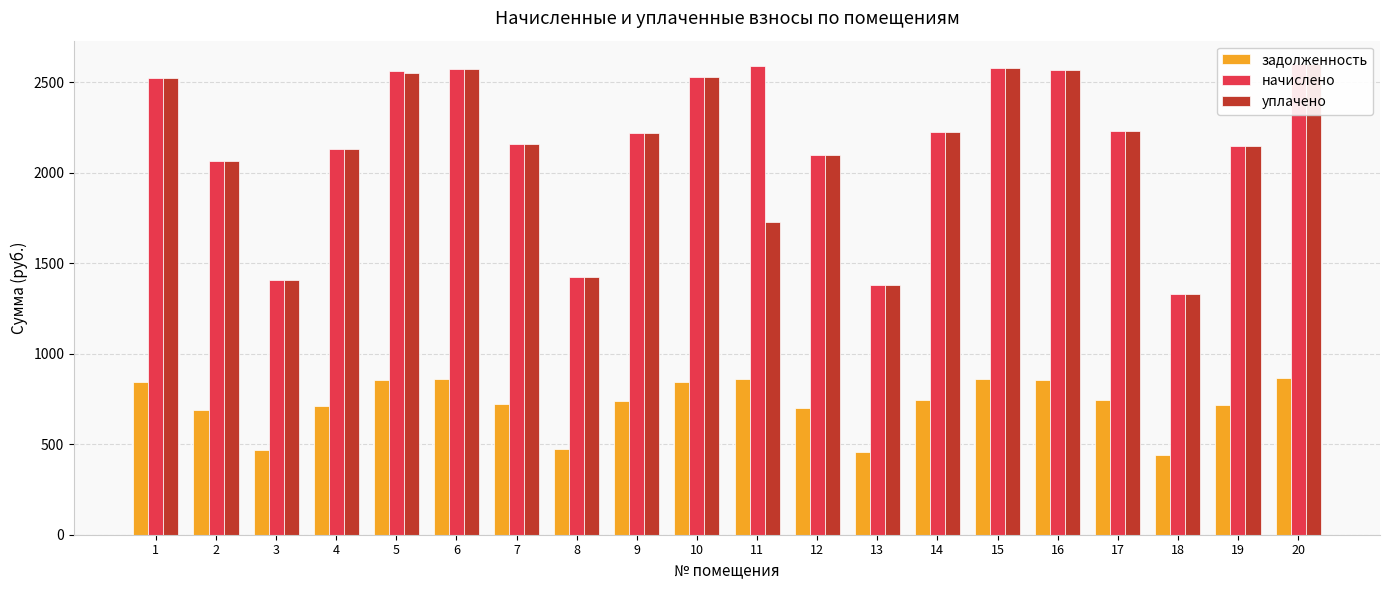

Reading left to right, list all the values displayed in this chart.

задолженность: 841.9	688.2	468.2	710.4	854.2	857.8	720.2	474.4	739.9	843.1	862.8	699.3	459.6	742.3	860.3	856.6	743.5	442.4	716.5	866.5
начислено: 2525.6	2064.7	1404.8	2131.1	2562.5	2573.5	2160.6	1423.2	2219.6	2529.3	2588.3	2097.9	1379.0	2227.0	2580.9	2569.8	2230.7	1327.3	2149.5	2599.3
уплачено: 2525.6	2064.7	1404.8	2131.1	2550.4	2573.5	2160.6	1423.2	2219.6	2529.3	1725.5	2097.9	1379.0	2227.0	2580.9	2569.8	2230.7	1327.3	2149.5	2599.3